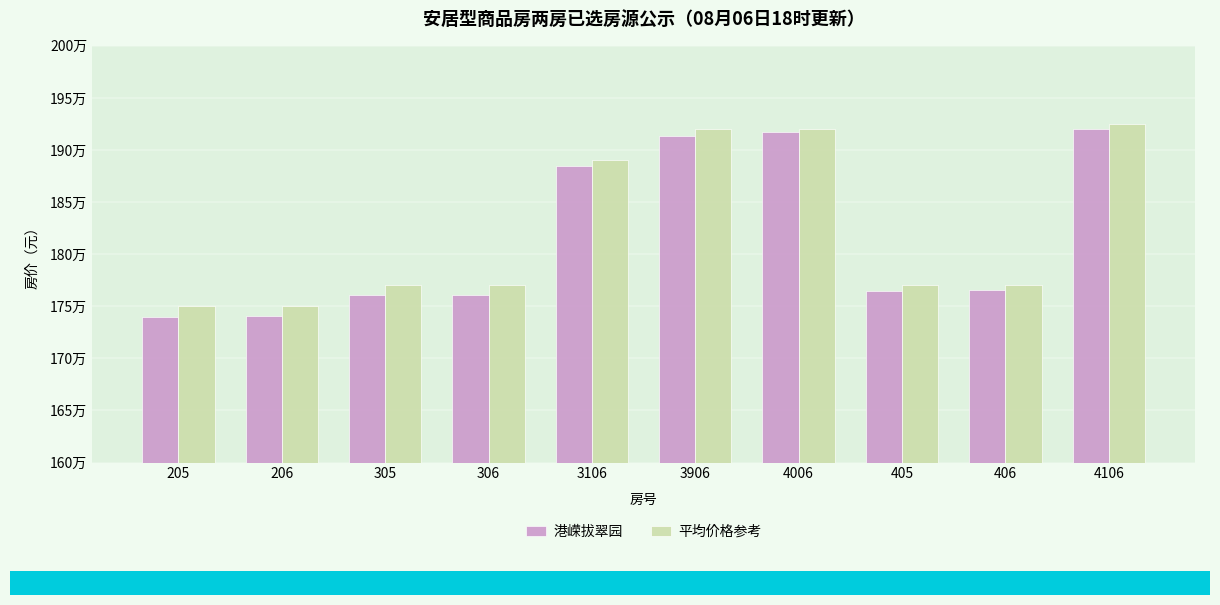

The 港嵘拔翠园 series shows 1217349 at 4006. True or false?

False